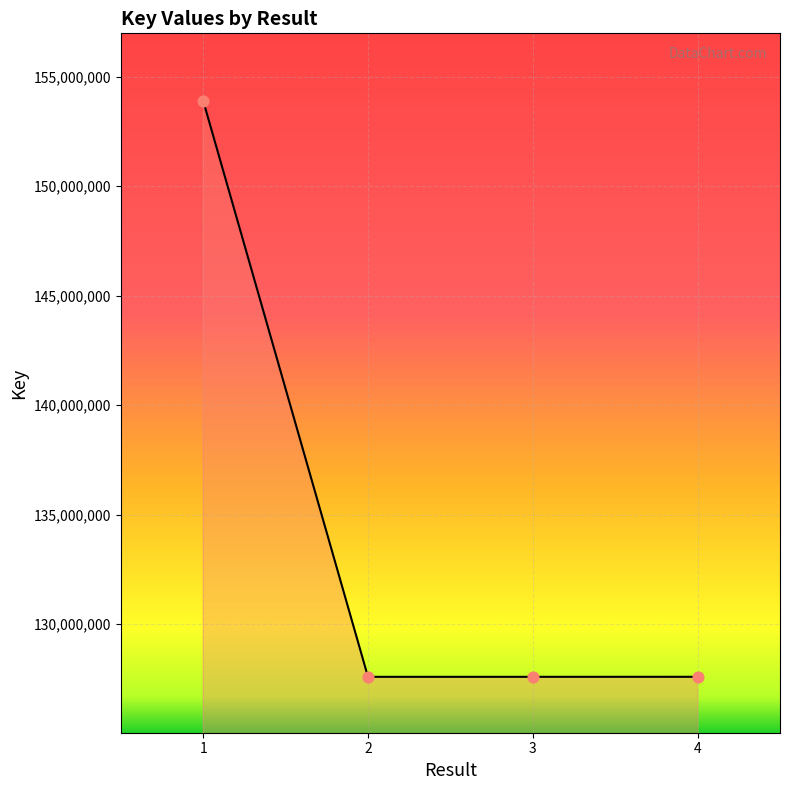

What is the ratio of the value at 2 to the value at 1?

0.8